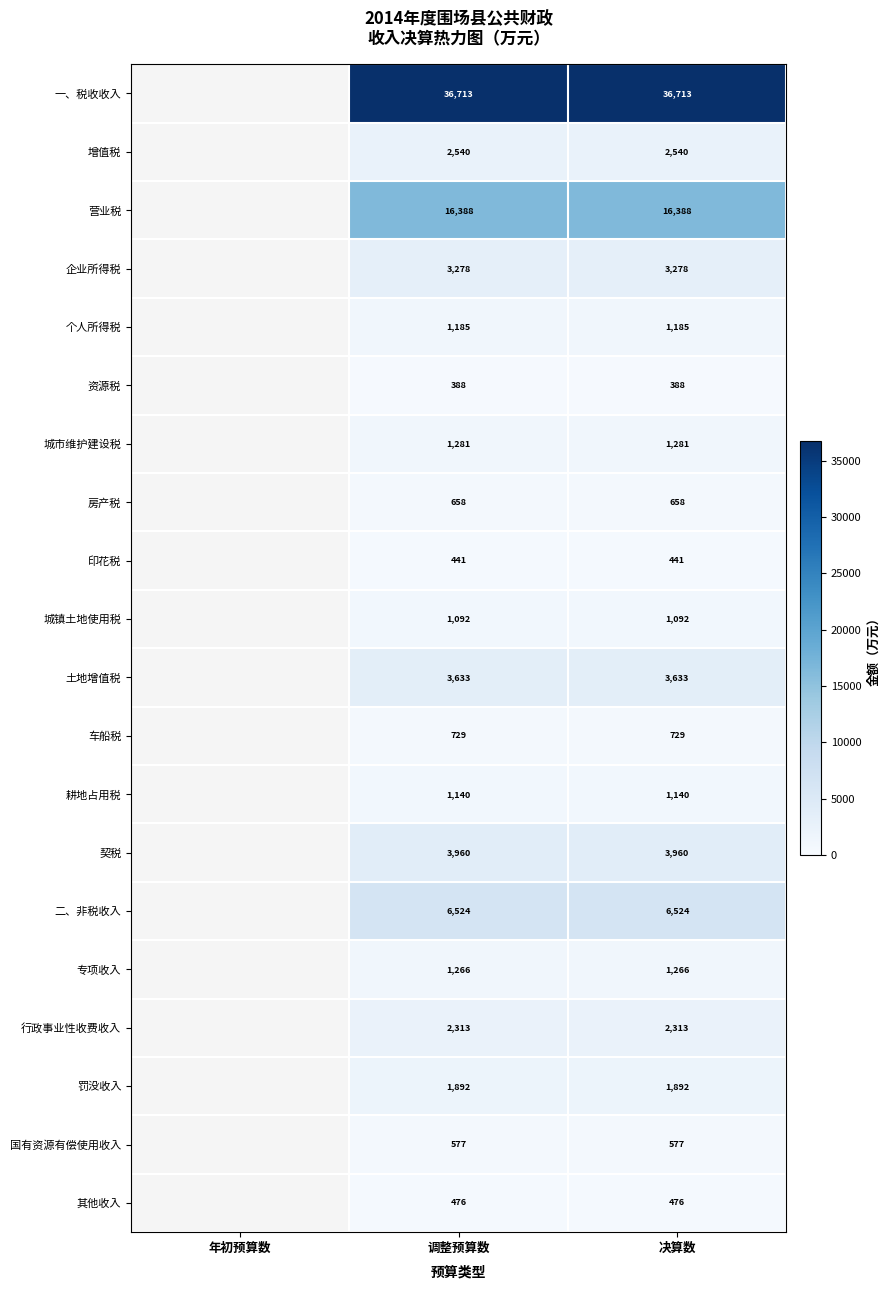

What is the maximum value shown in the chart?

36713.0